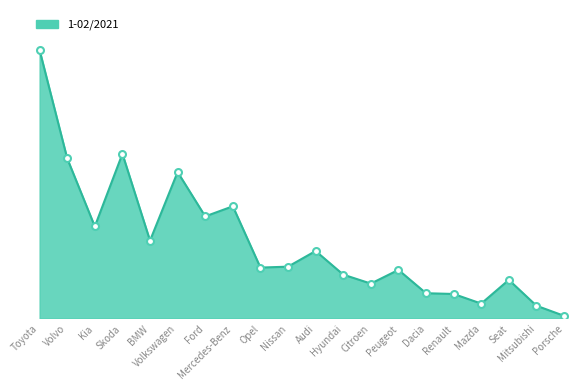

What is the ratio of the value at Citroen to the value at BMW?

0.4